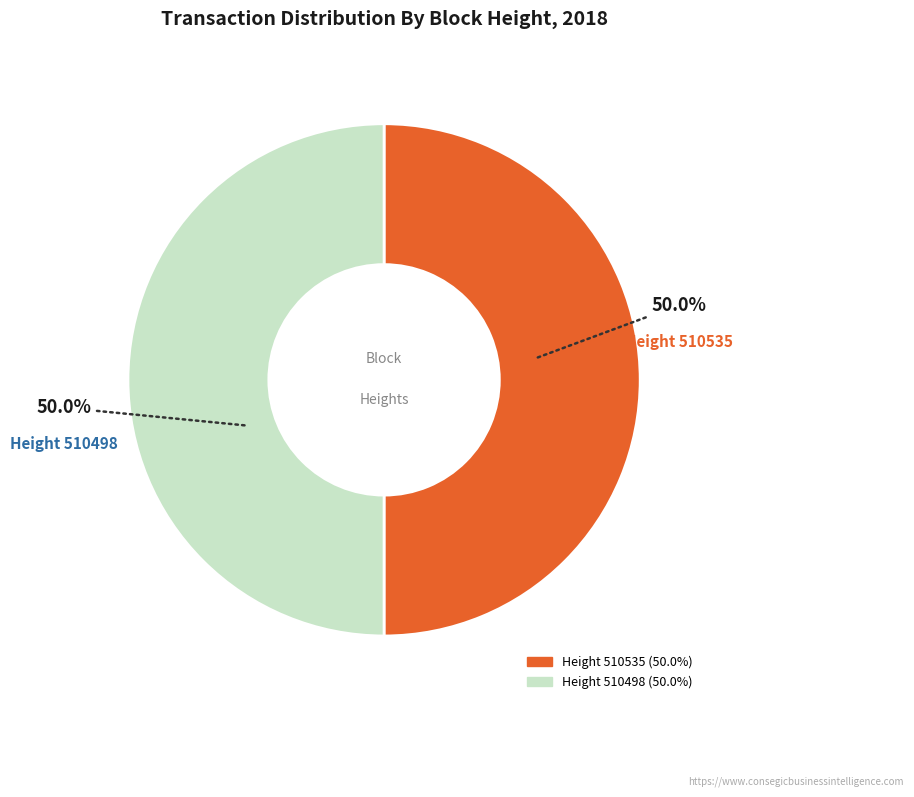

Count the number of slices in the pie.

2